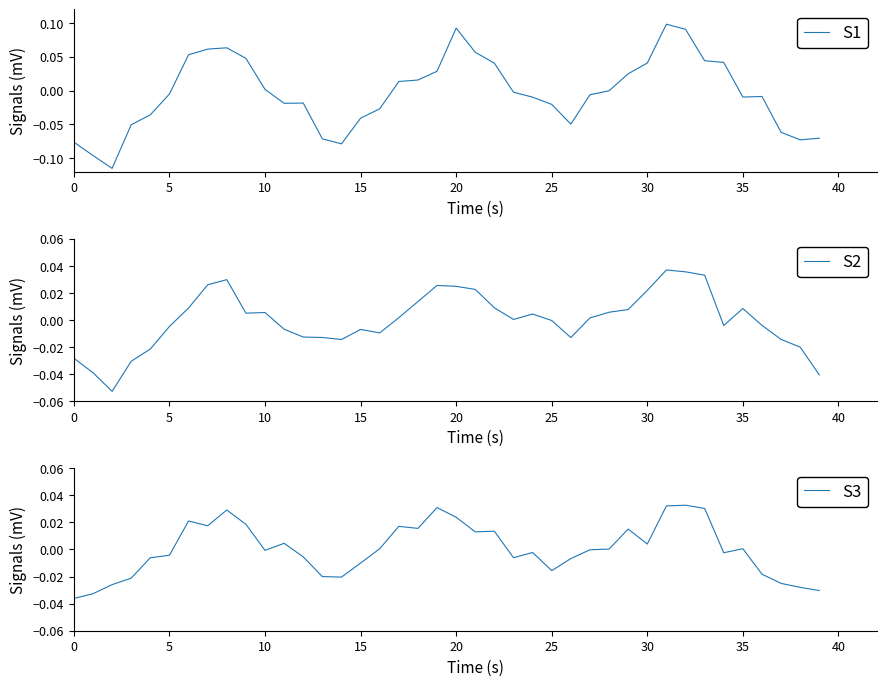

List the series in order of their peak value, lowest first.

S3, S2, S1